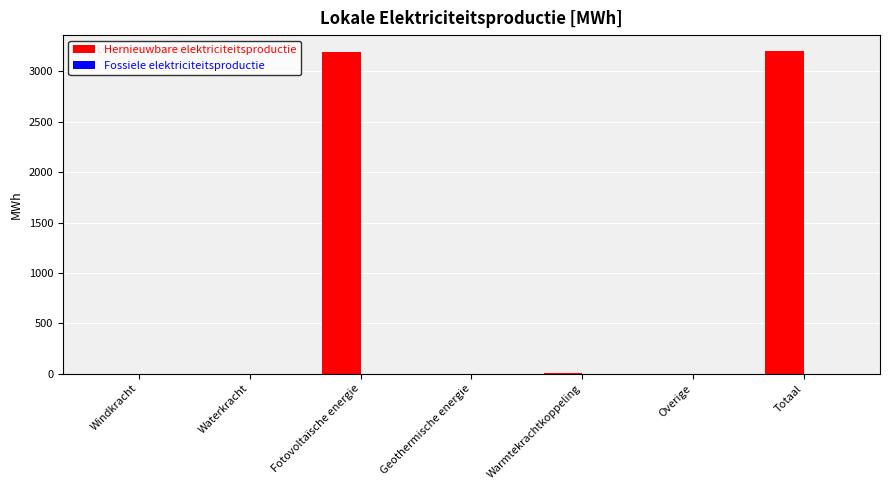

True or false: the data shows -1611.1 at Windkracht.

False